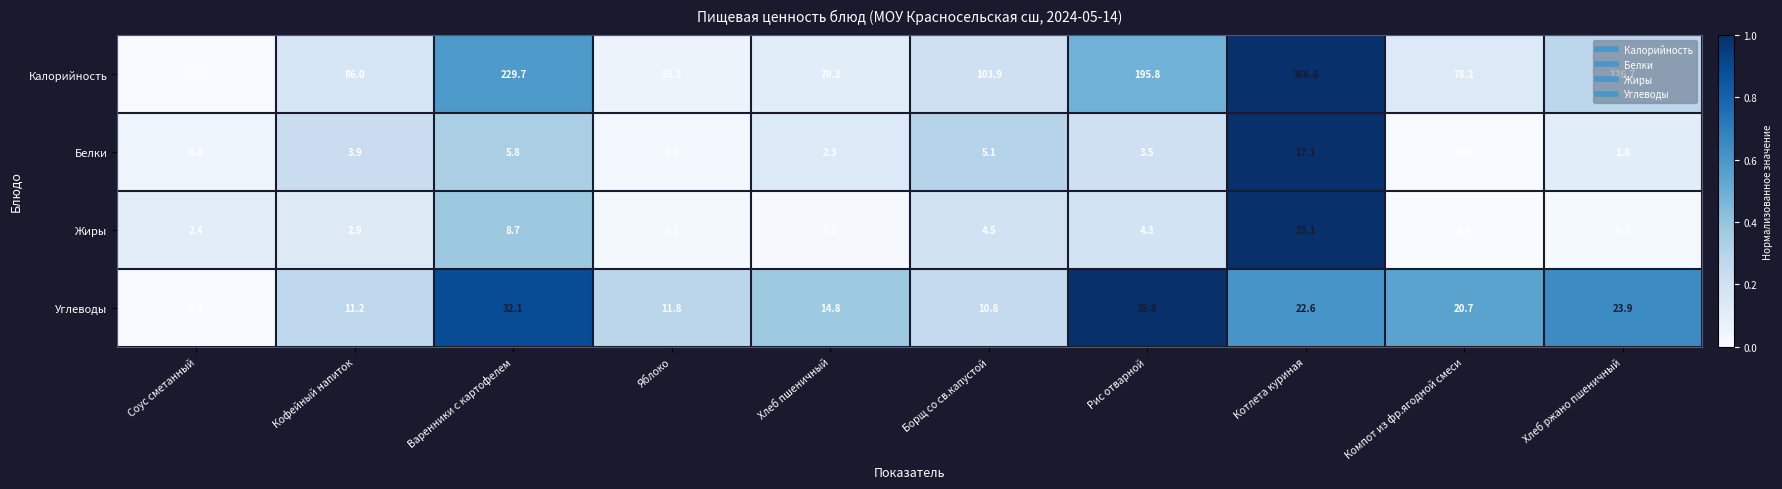

At which category does the chart reach its minimum across all series?

Компот из фр.ягодной смеси